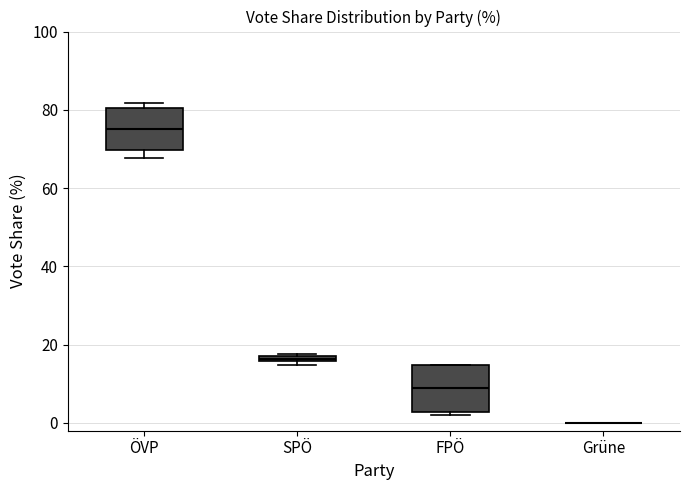

Where is the lower edge of the box for SPÖ on the y-axis? The values are not printed on the chart, so give them approximately, as read against the axis.

16